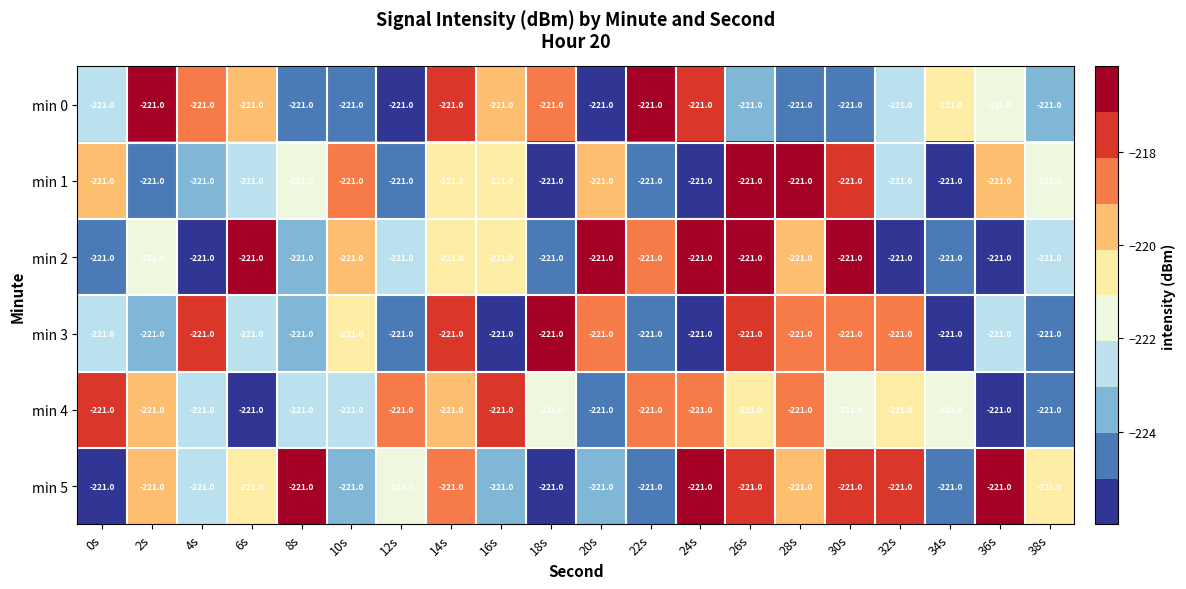

Reading left to right, extract all data points from this chart.

min 0: 0s=-221.0	2s=-221.0	4s=-221.0	6s=-221.0	8s=-221.0	10s=-221.0	12s=-221.0	14s=-221.0	16s=-221.0	18s=-221.0	20s=-221.0	22s=-221.0	24s=-221.0	26s=-221.0	28s=-221.0	30s=-221.0	32s=-221.0	34s=-221.0	36s=-221.0	38s=-221.0
min 1: 0s=-221.0	2s=-221.0	4s=-221.0	6s=-221.0	8s=-221.0	10s=-221.0	12s=-221.0	14s=-221.0	16s=-221.0	18s=-221.0	20s=-221.0	22s=-221.0	24s=-221.0	26s=-221.0	28s=-221.0	30s=-221.0	32s=-221.0	34s=-221.0	36s=-221.0	38s=-221.0
min 2: 0s=-221.0	2s=-221.0	4s=-221.0	6s=-221.0	8s=-221.0	10s=-221.0	12s=-221.0	14s=-221.0	16s=-221.0	18s=-221.0	20s=-221.0	22s=-221.0	24s=-221.0	26s=-221.0	28s=-221.0	30s=-221.0	32s=-221.0	34s=-221.0	36s=-221.0	38s=-221.0
min 3: 0s=-221.0	2s=-221.0	4s=-221.0	6s=-221.0	8s=-221.0	10s=-221.0	12s=-221.0	14s=-221.0	16s=-221.0	18s=-221.0	20s=-221.0	22s=-221.0	24s=-221.0	26s=-221.0	28s=-221.0	30s=-221.0	32s=-221.0	34s=-221.0	36s=-221.0	38s=-221.0
min 4: 0s=-221.0	2s=-221.0	4s=-221.0	6s=-221.0	8s=-221.0	10s=-221.0	12s=-221.0	14s=-221.0	16s=-221.0	18s=-221.0	20s=-221.0	22s=-221.0	24s=-221.0	26s=-221.0	28s=-221.0	30s=-221.0	32s=-221.0	34s=-221.0	36s=-221.0	38s=-221.0
min 5: 0s=-221.0	2s=-221.0	4s=-221.0	6s=-221.0	8s=-221.0	10s=-221.0	12s=-221.0	14s=-221.0	16s=-221.0	18s=-221.0	20s=-221.0	22s=-221.0	24s=-221.0	26s=-221.0	28s=-221.0	30s=-221.0	32s=-221.0	34s=-221.0	36s=-221.0	38s=-221.0